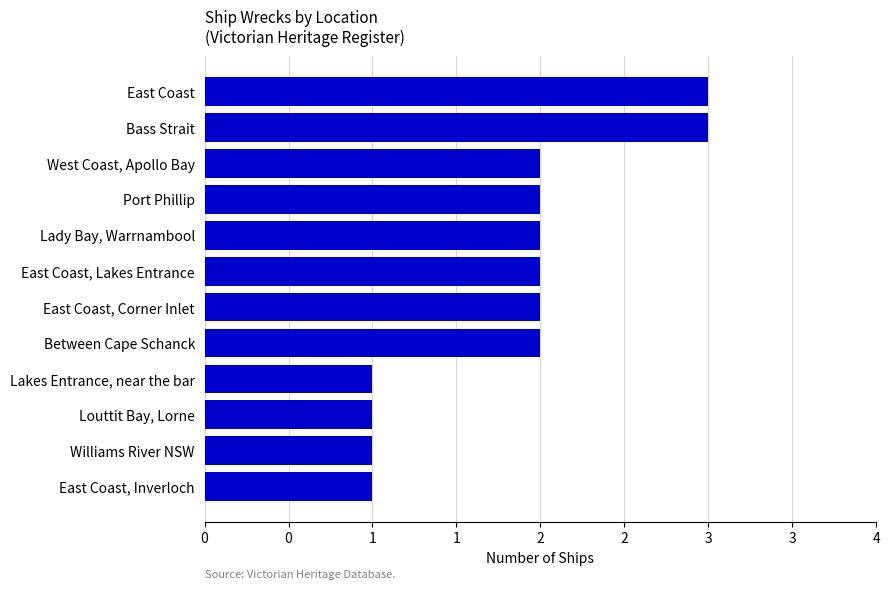

Are the bars horizontal?

Yes